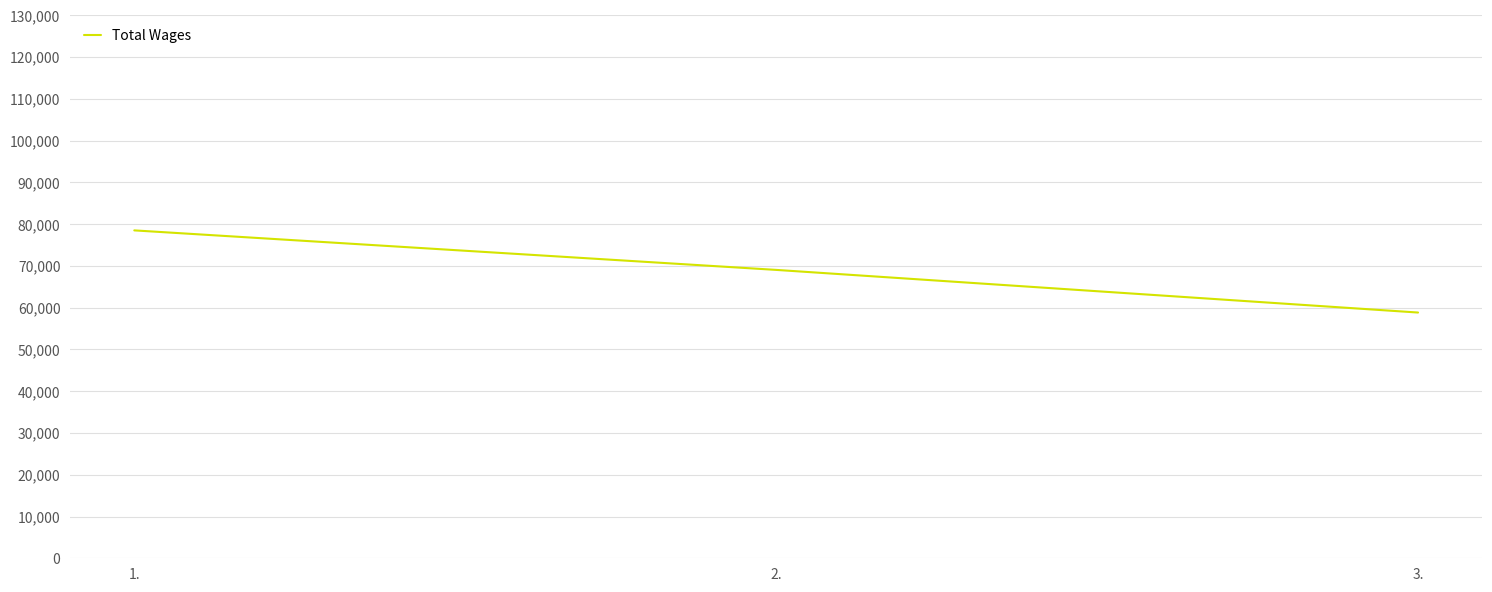

Rank the categories by value from lowest to highest.

3., 2., 1.